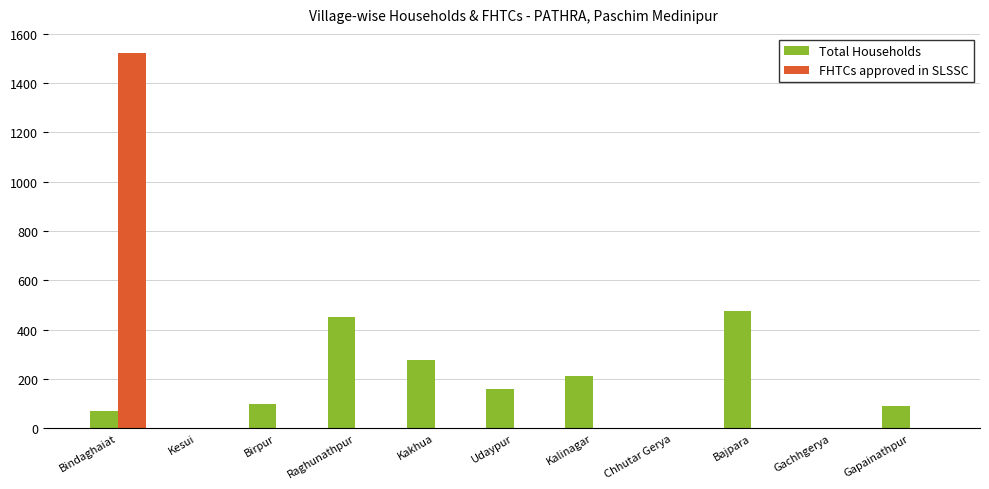

At which category is the sum across all series the highest?

Bindaghaiat